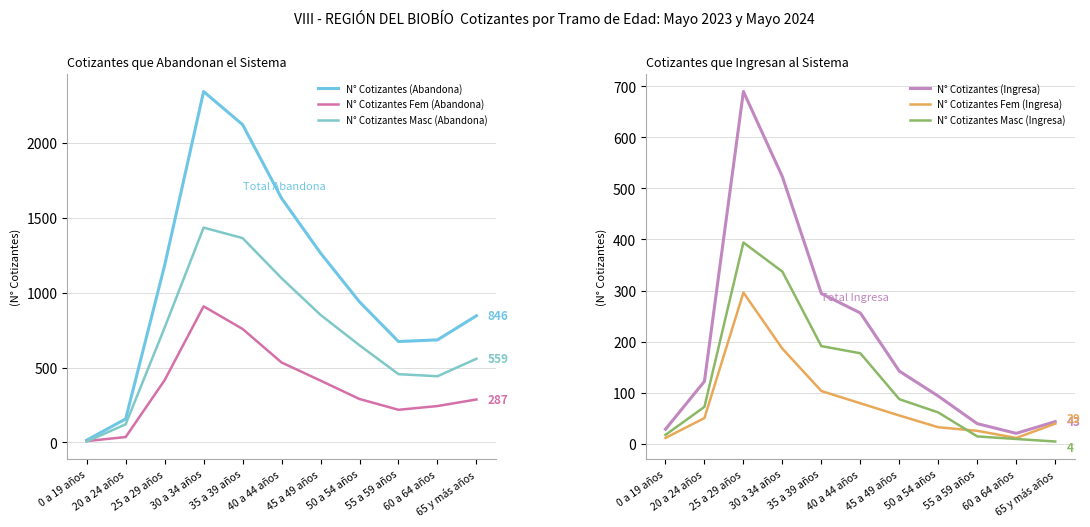

Is this an area chart (filled region under the line)?

No